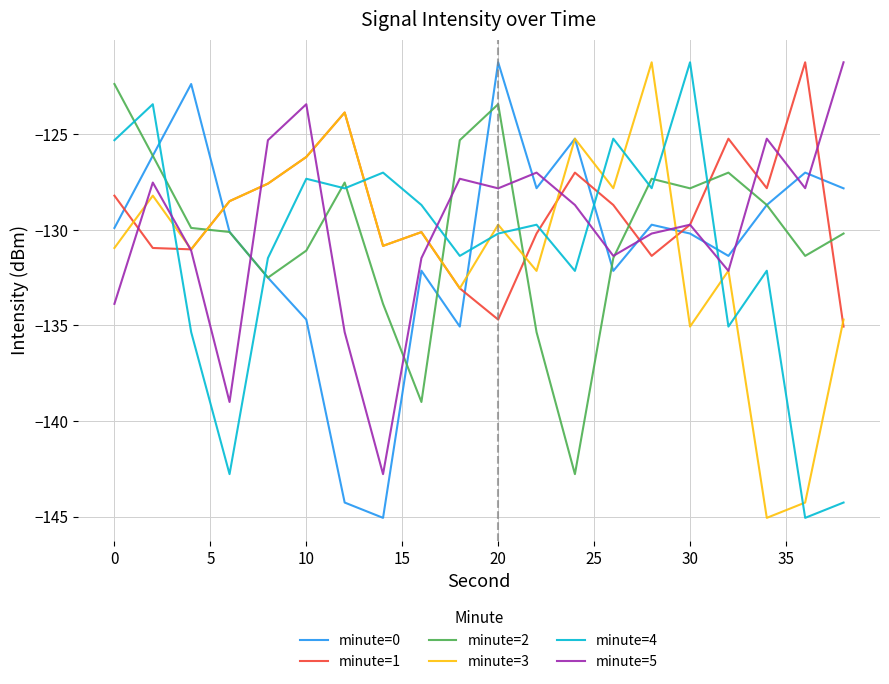

Which series ends up on top after the final intersection of minute=4 and minute=3?

minute=3